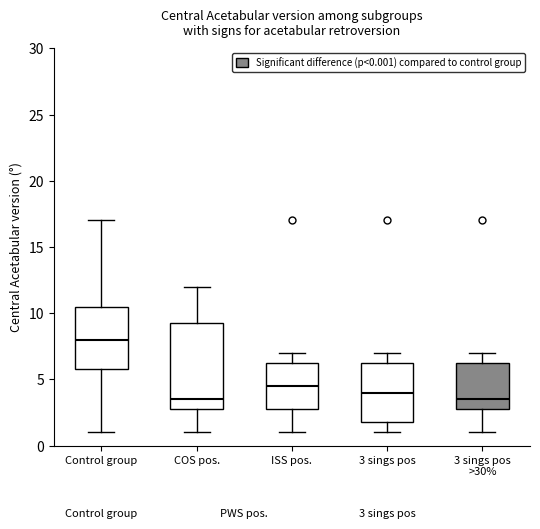

Comparing the boxes themselves (not the whiskers), which one is the tallest?

COS pos.